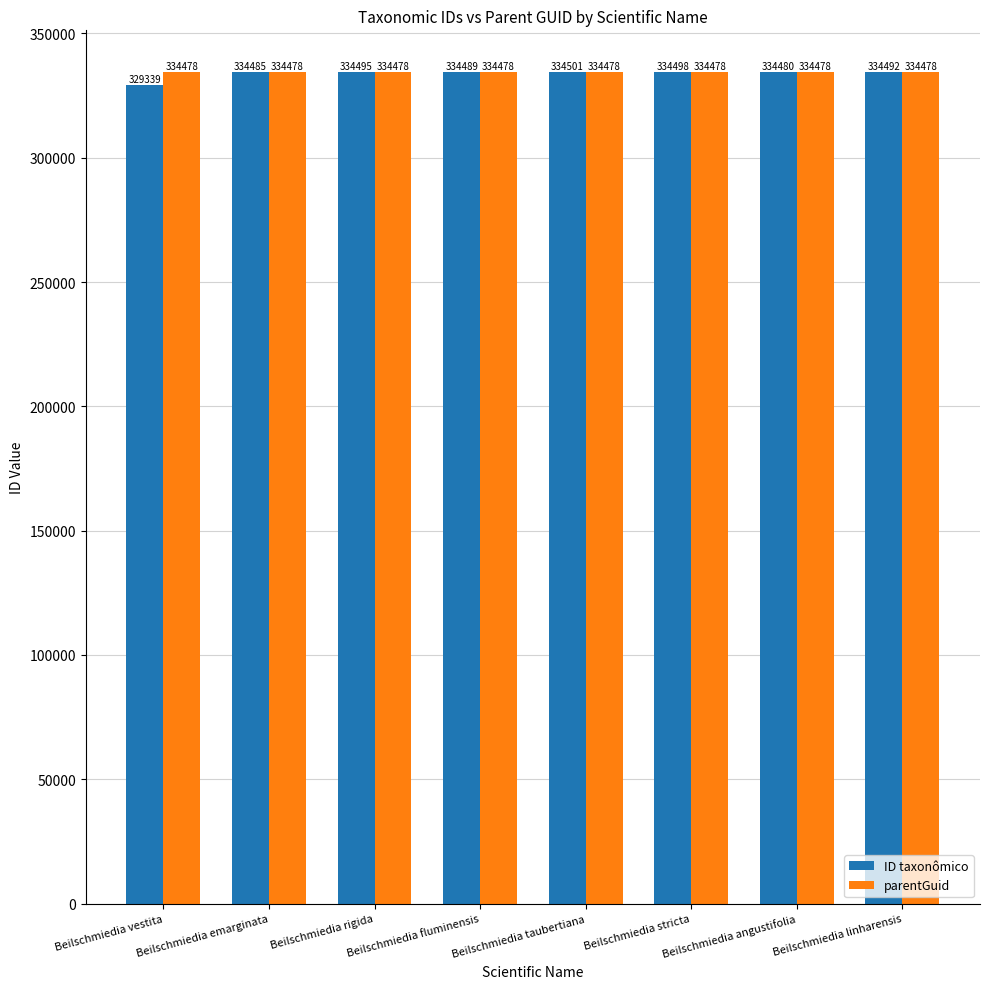

What is the value of the parentGuid bar at the 8th from the left?

334478